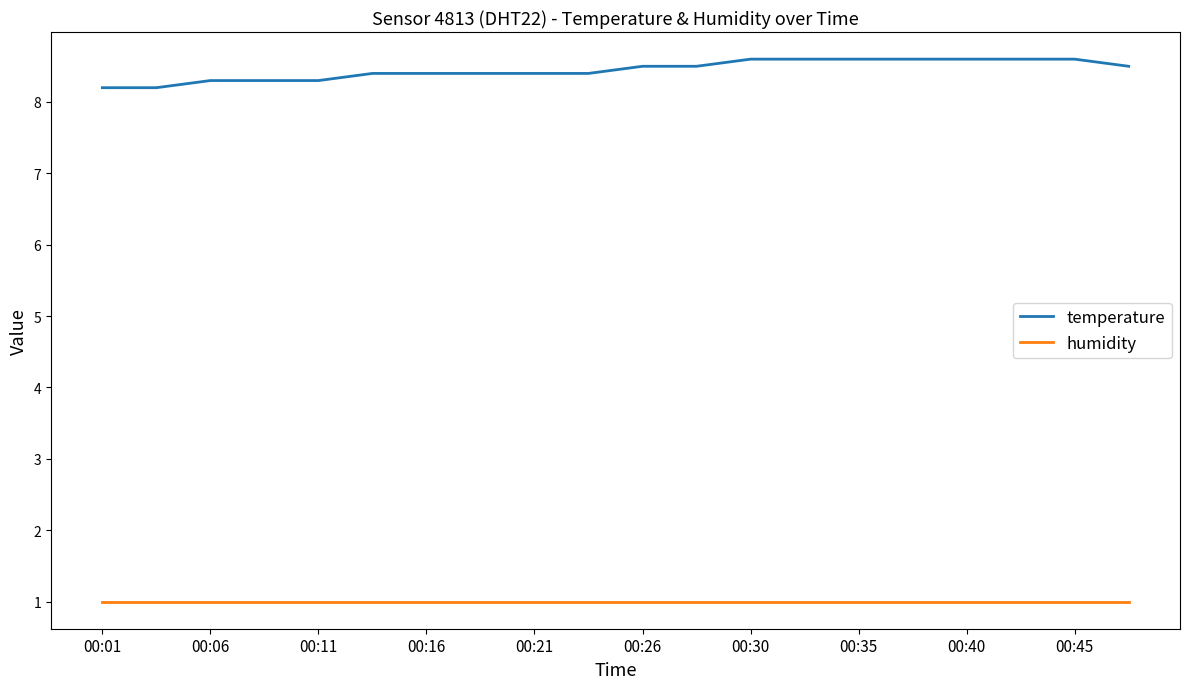

Which series has the largest range (max minus min)?

temperature